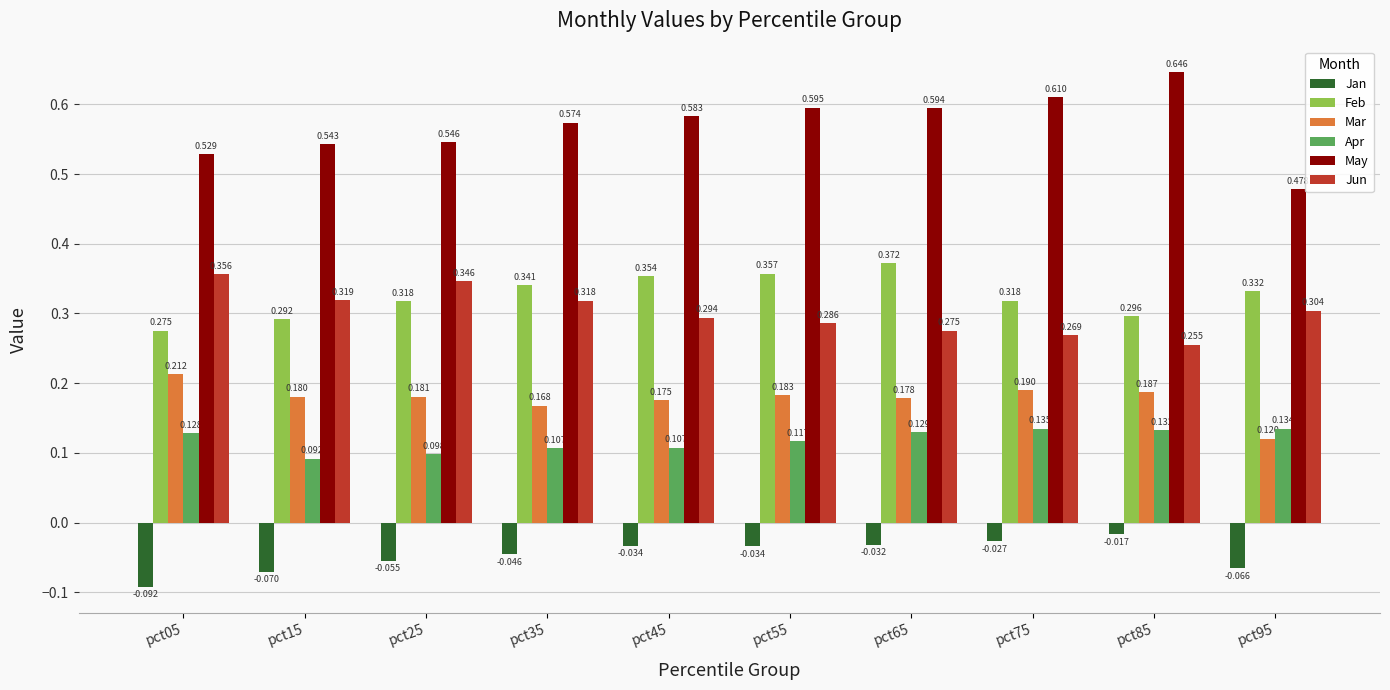

Is the value of Jan at pct45 greater than the value of May at pct05?

No